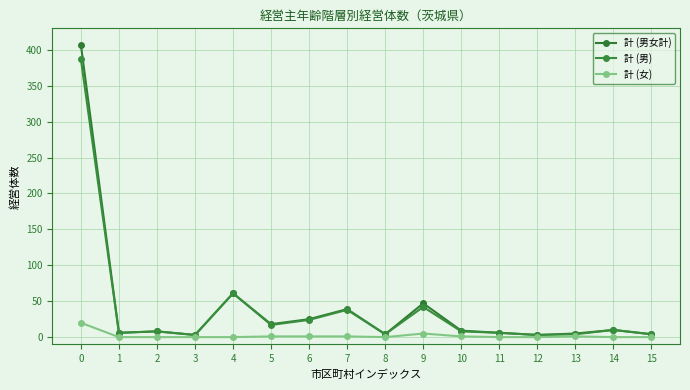

Is this an area chart (filled region under the line)?

No